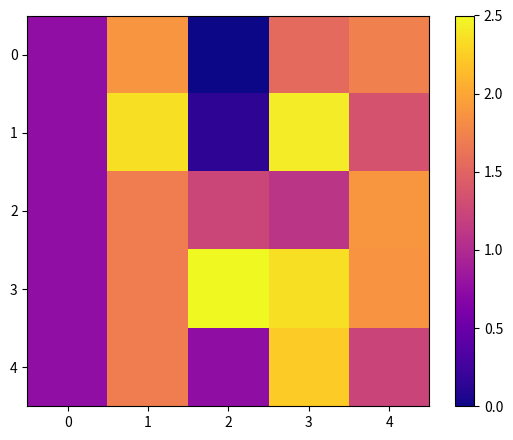

At which category does the chart reach its peak across all series?

2